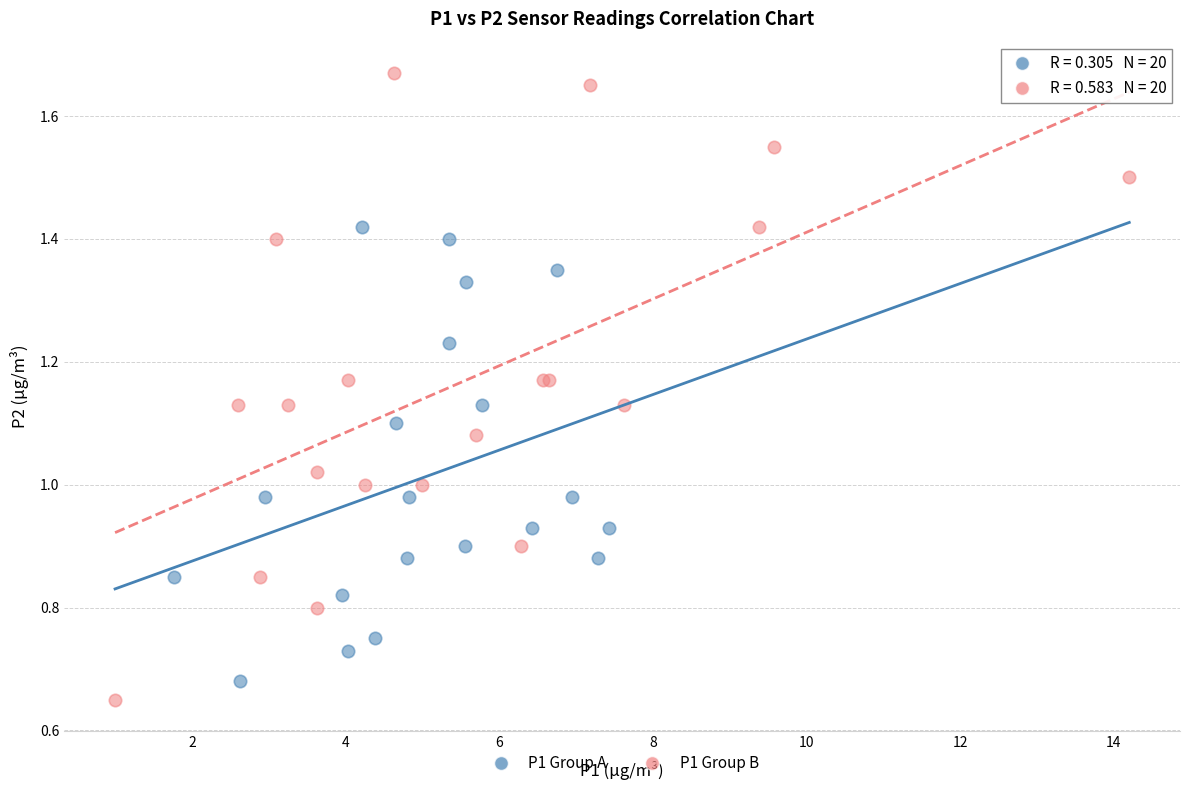

What are all the series names shown in the legend?

P1 Group A, P1 Group B